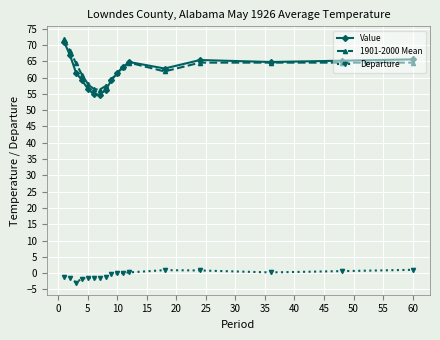

What is the maximum value for 1901-2000 Mean?

72.0